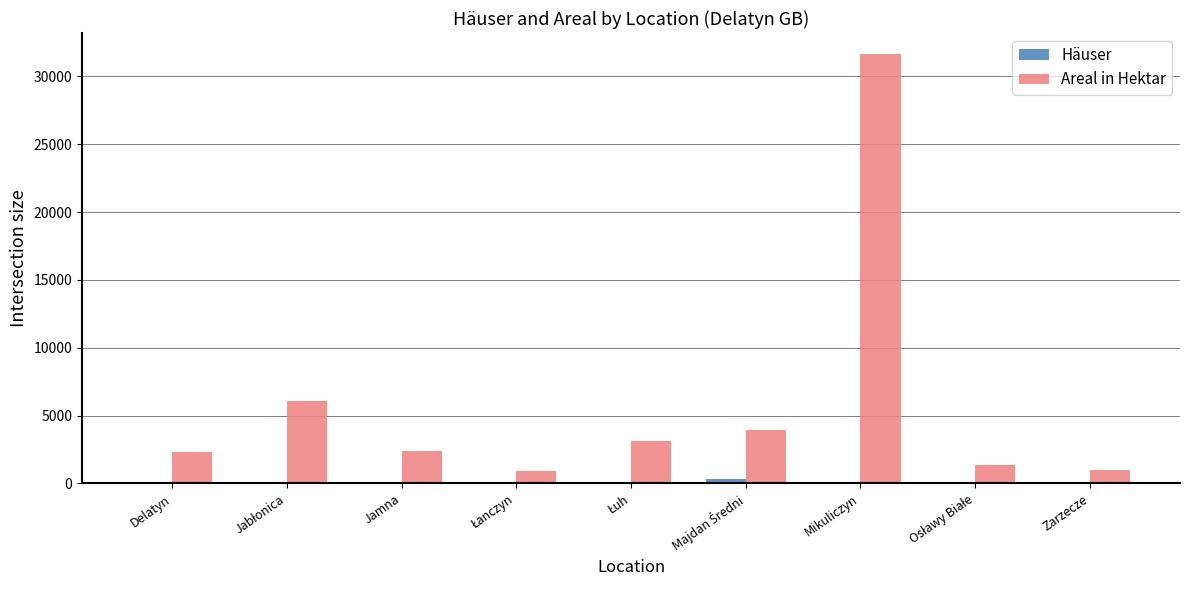

The value of Areal in Hektar at Jamna is 2385. True or false?

True